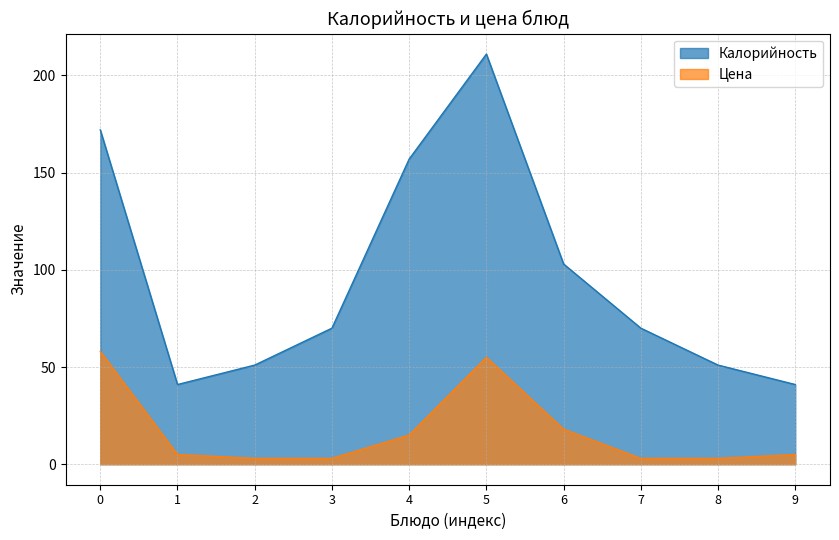

What is the smallest value displayed?

3